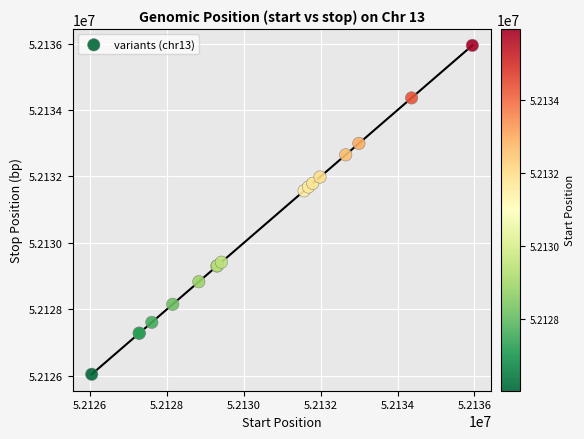

What Y value in the scatter plot is closest to 52130994?

52131568